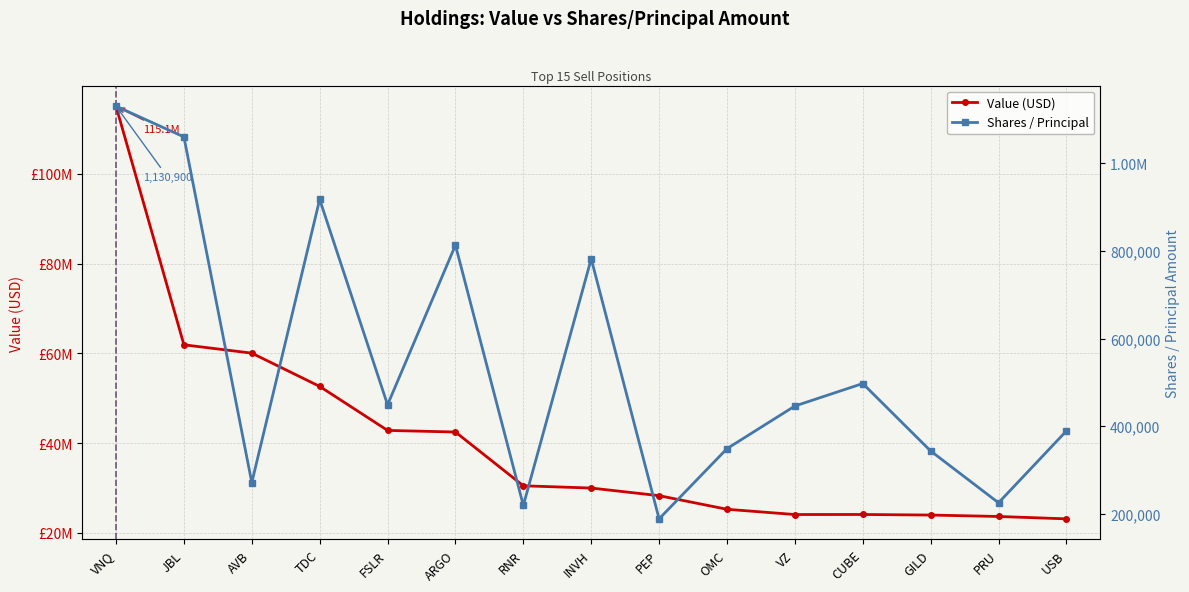

True or false: Value (USD) and Shares / Principal cross at least once.

False